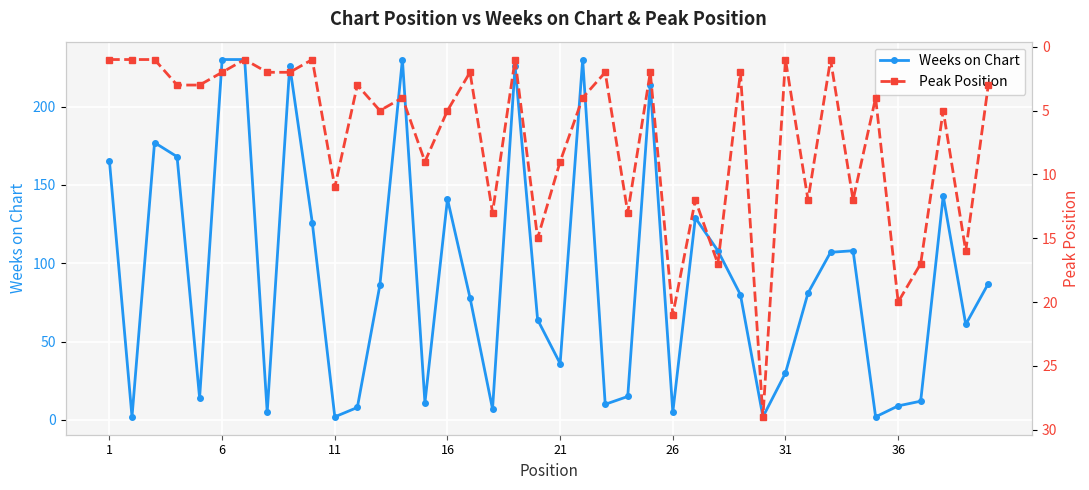

What is the maximum value for Weeks on Chart?

230